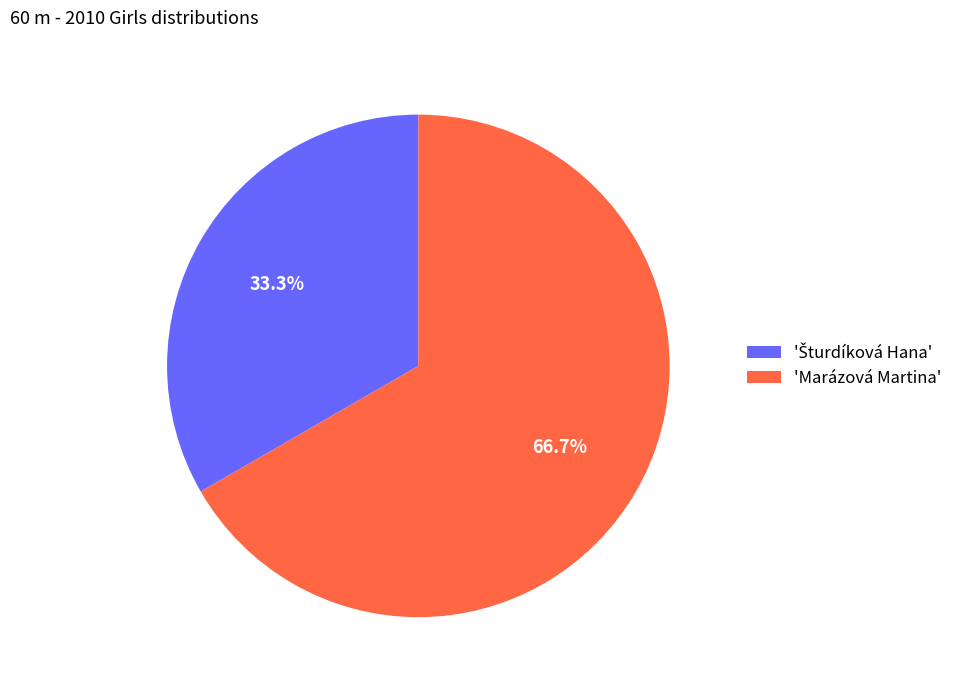

How much of the chart is everything except 'Marázová Martina'?

33.3%